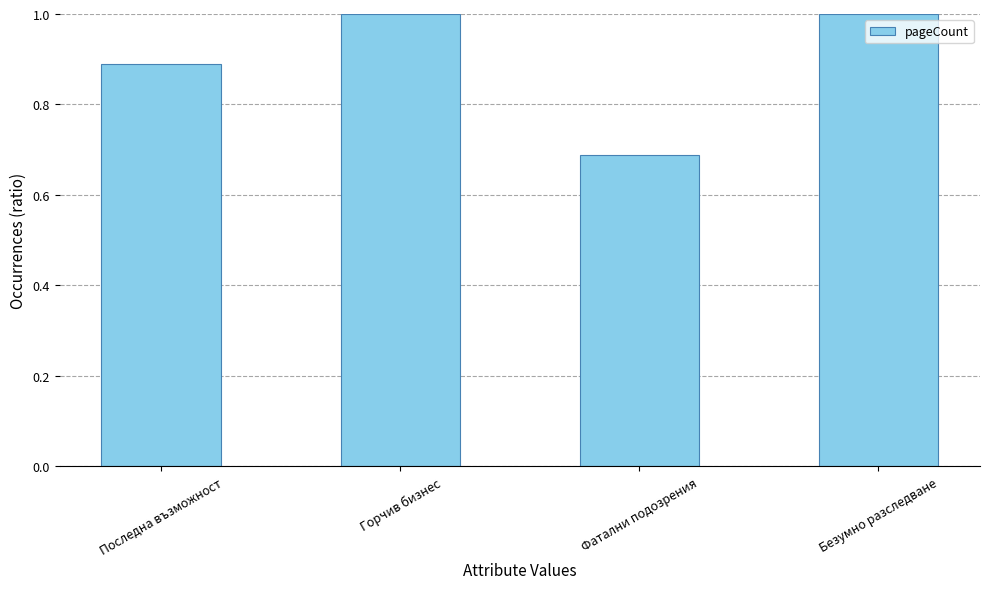

What is the sum of all values?

3.6